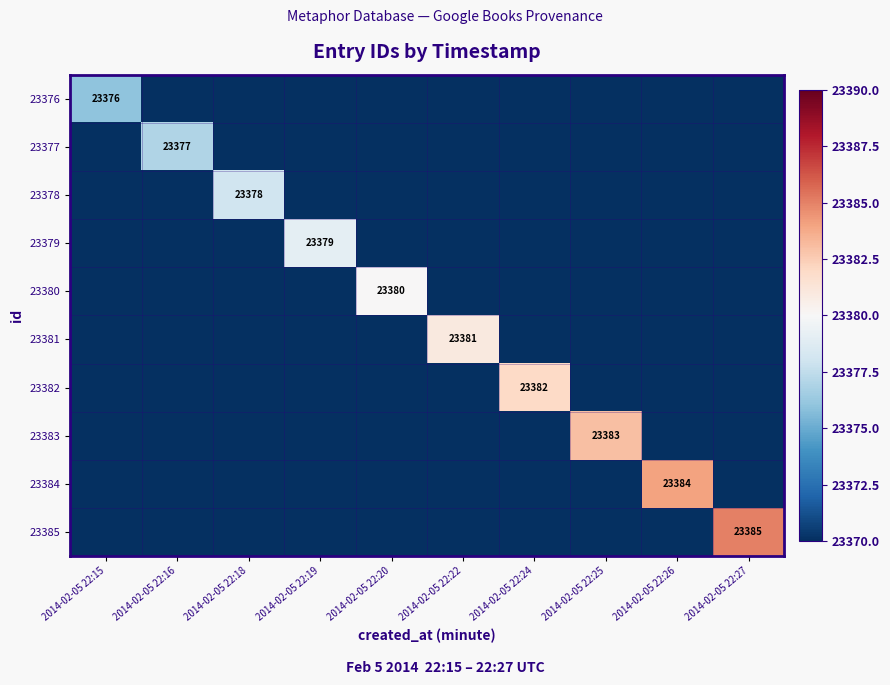

How many distinct data groups are displayed?

10